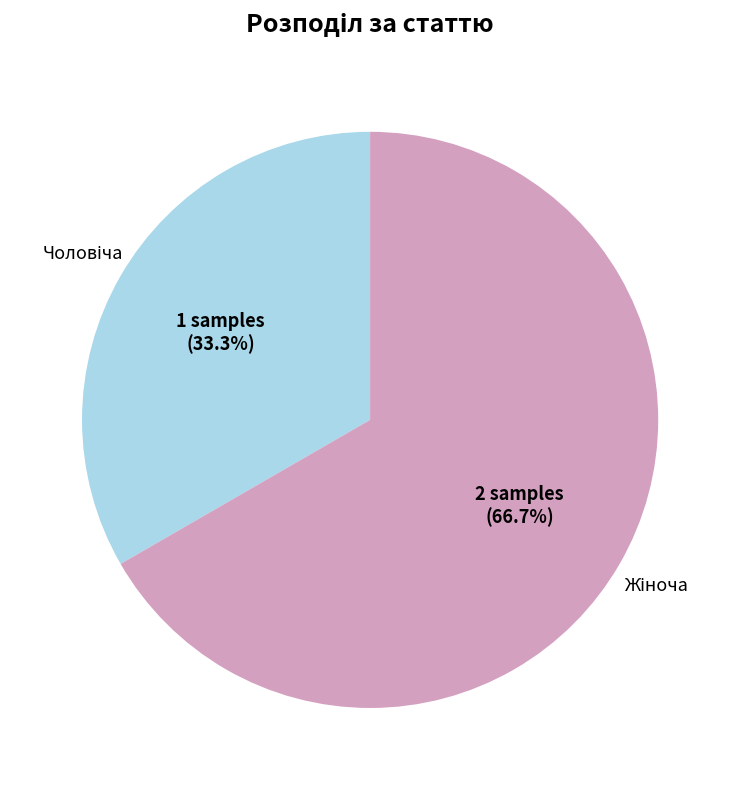

Is there any slice that represents more than half of the pie?

Yes